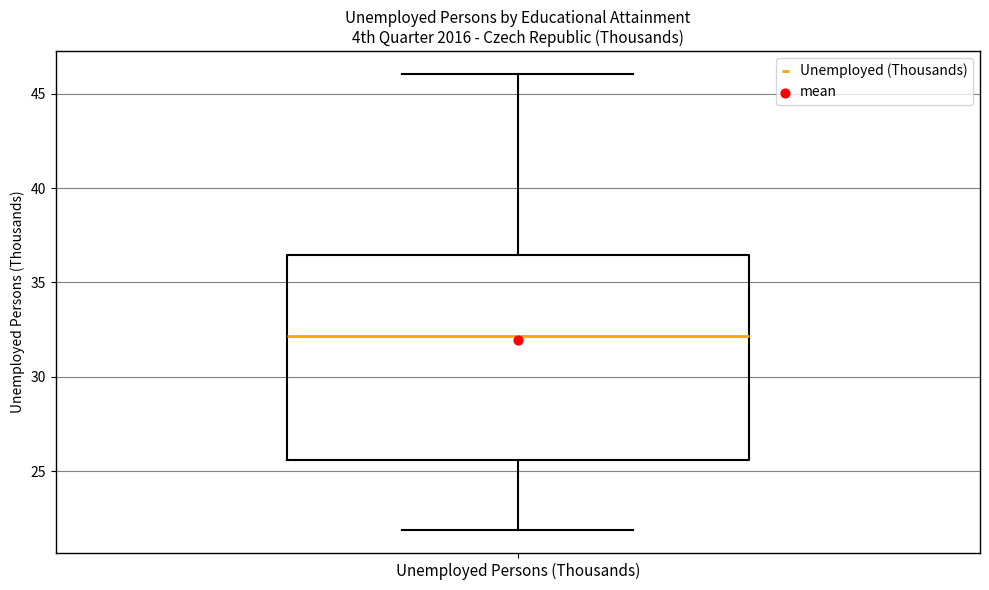

Transcribe this box plot: give where the median line is, the range the box spans, and where the two whiskers end, as read against the y-axis. The values are not printed on the chart, so give them approximately, as read against the axis.

median 32.0, box 25.5 to 36.5, whiskers 22.0 to 46.0